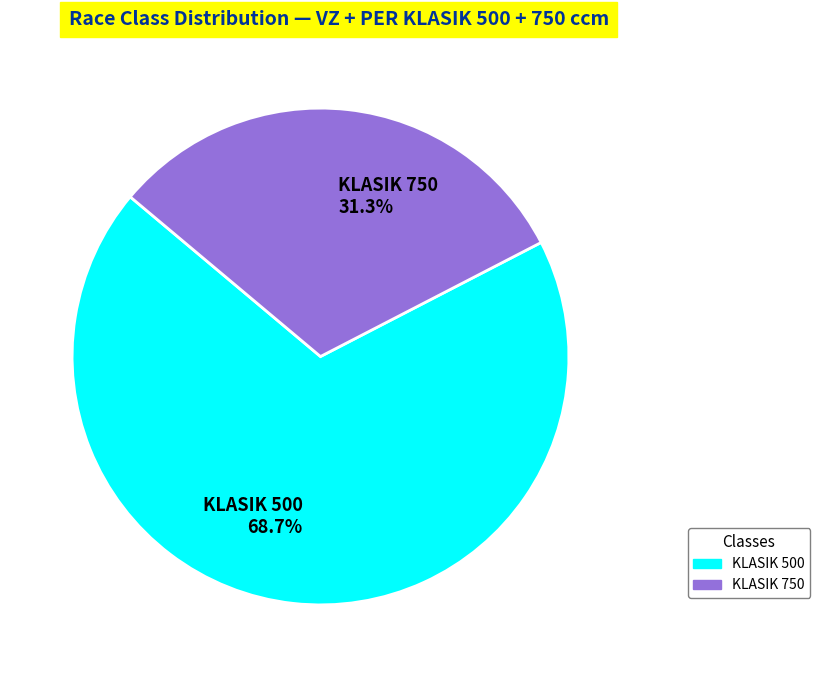

To the nearest percent, what is the combined percentage of KLASIK 500 and KLASIK 750?

100%